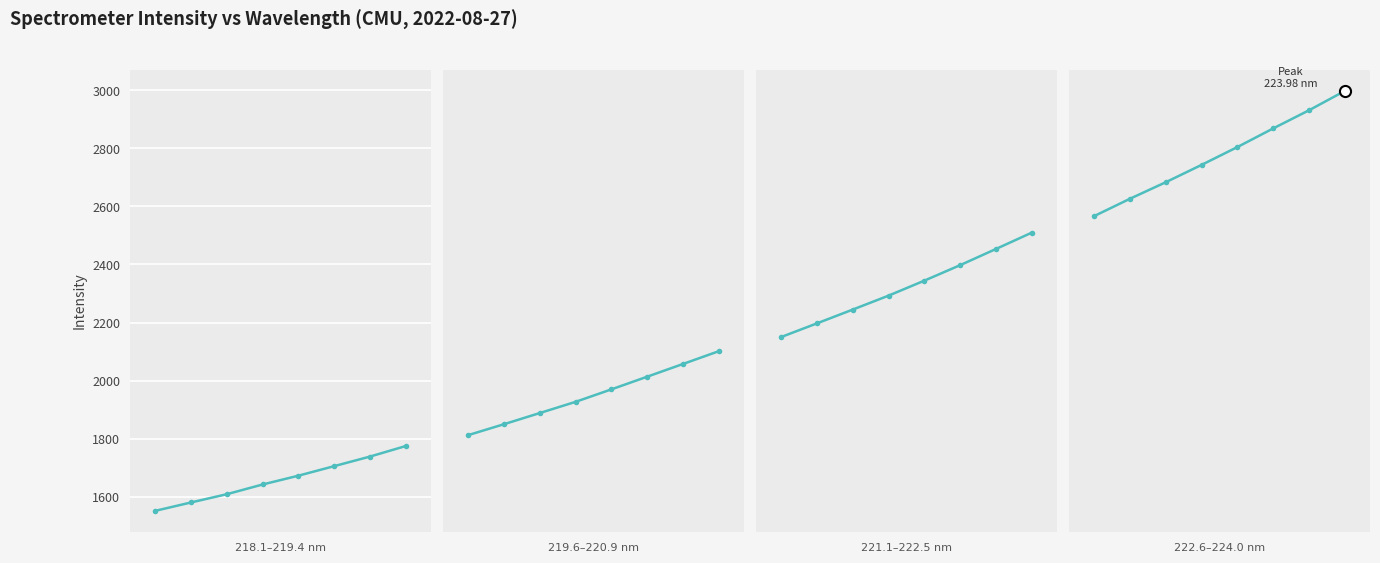

The chart shows a value of 5138.3 at 5. True or false?

False